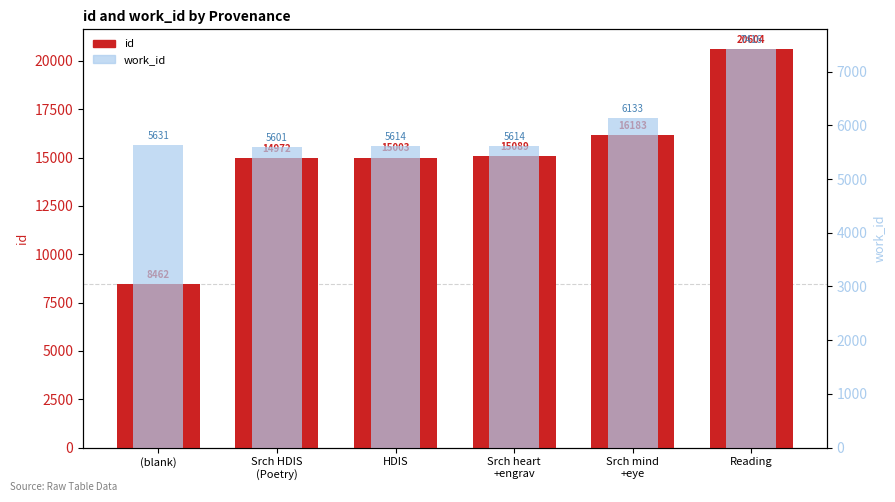

What is the total value across all series at Srch HDIS
(Poetry)?

20573